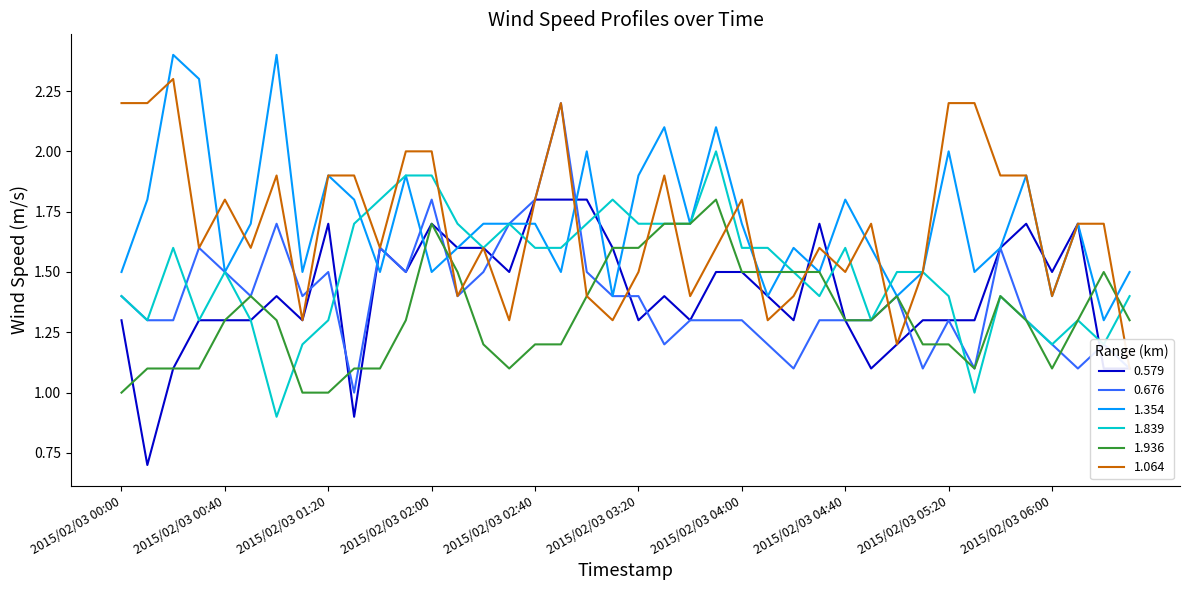

What is the difference between the second highest and minimum values in the 1.064 series?

1.1